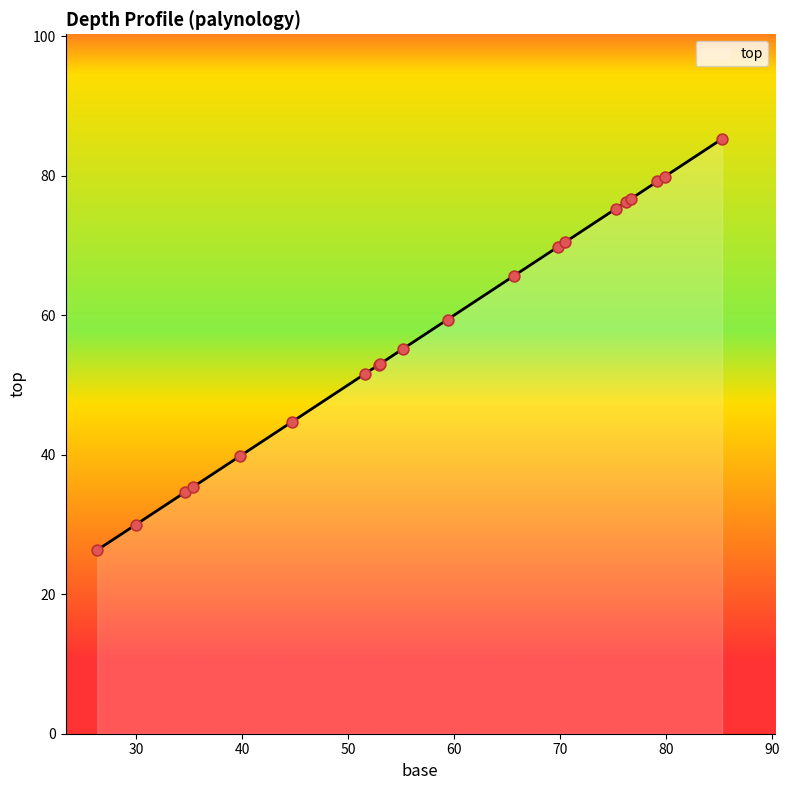

Between 51.6 and 76.2, which is larger?

76.2